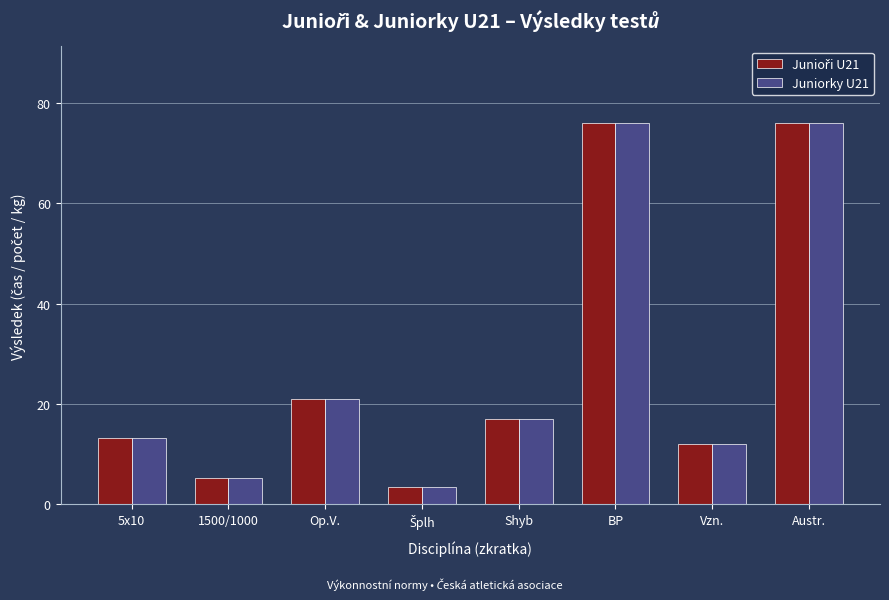

What is the smallest value displayed?

3.5